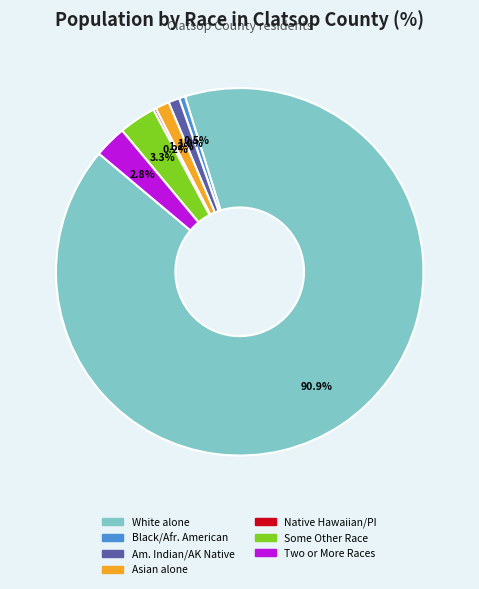

Does any single category account for the majority?

Yes